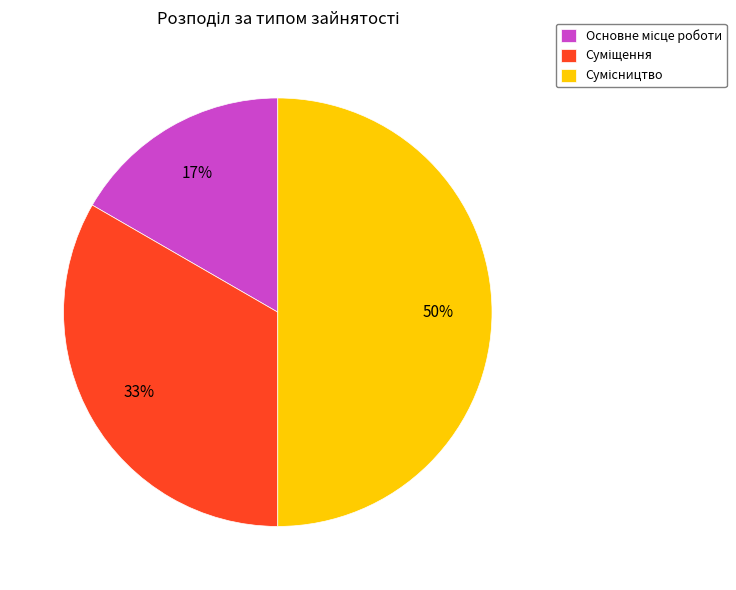

To the nearest percent, what is the average slice percentage?

33%